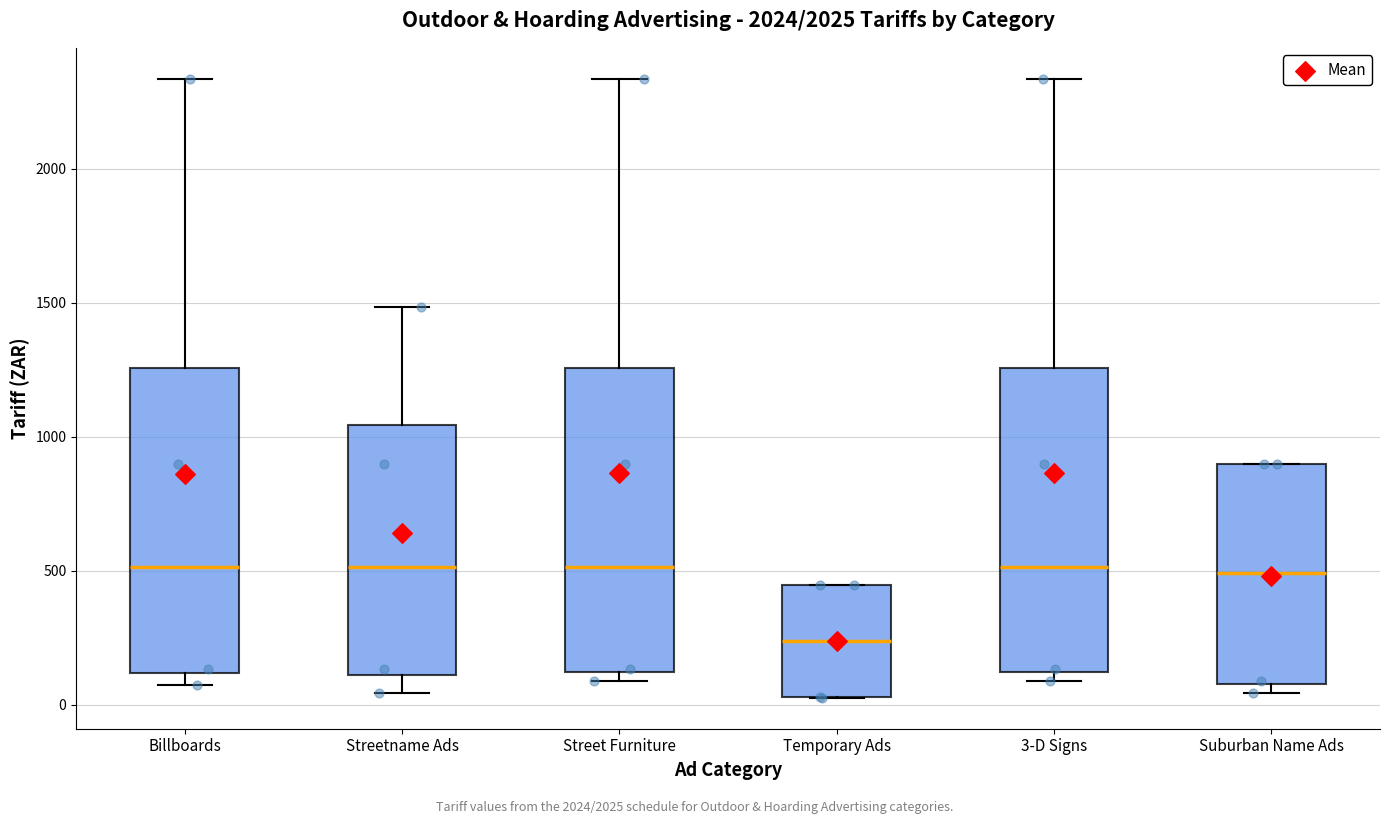

Where is the upper edge of the box for 3-D Signs on the y-axis? The values are not printed on the chart, so give them approximately, as read against the axis.

1250